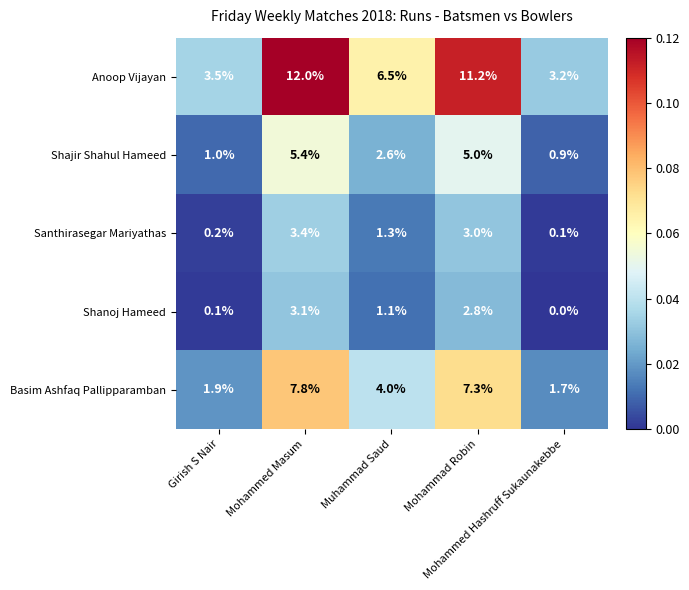

What is the average value of the Anoop Vijayan series?

7.3